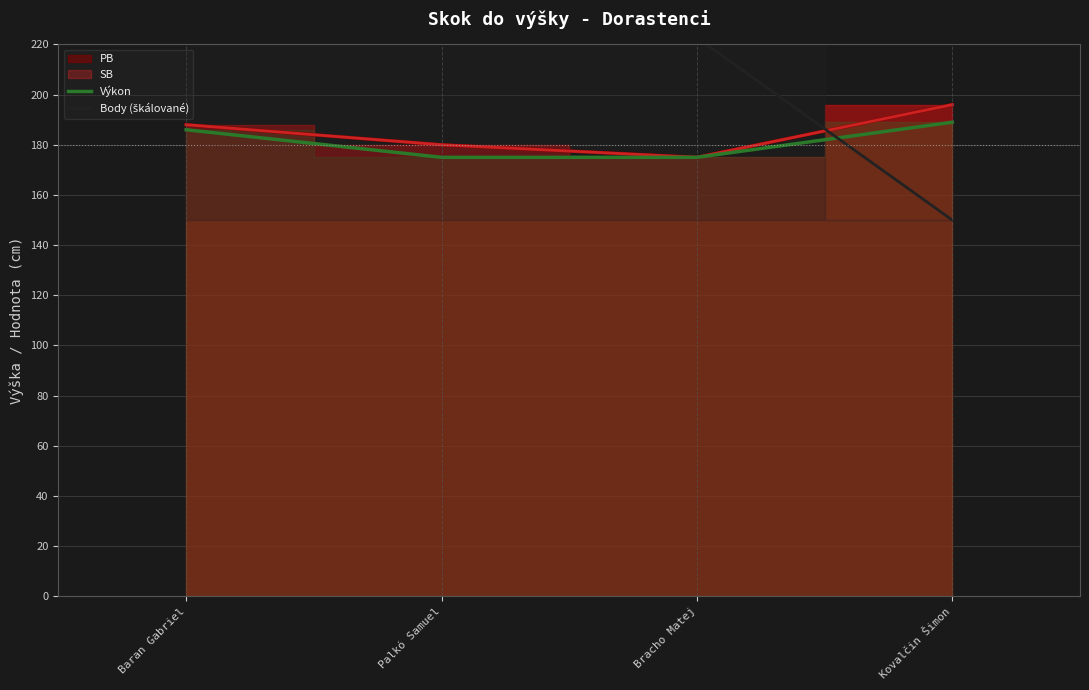

Where is Body (škálované) nearest to the value 200?

Bracho Matej